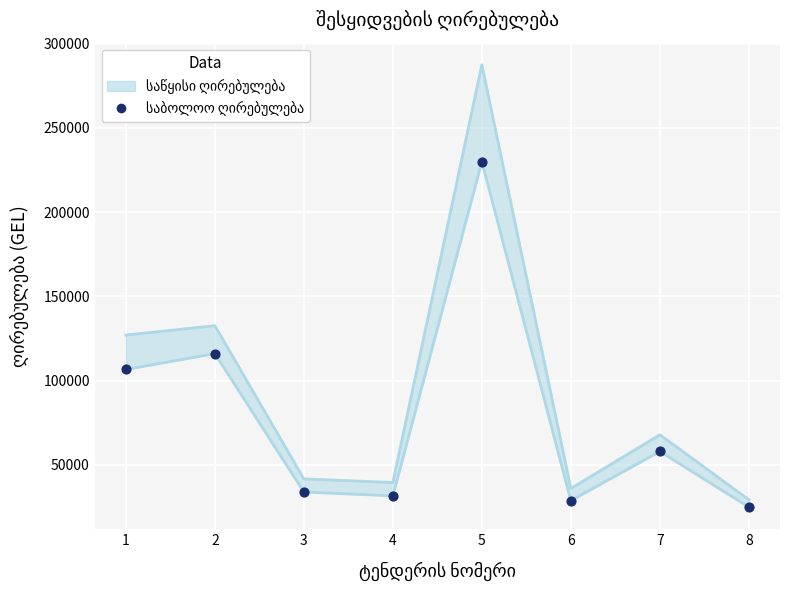

What is the change in value from 3 to 6?

-5109